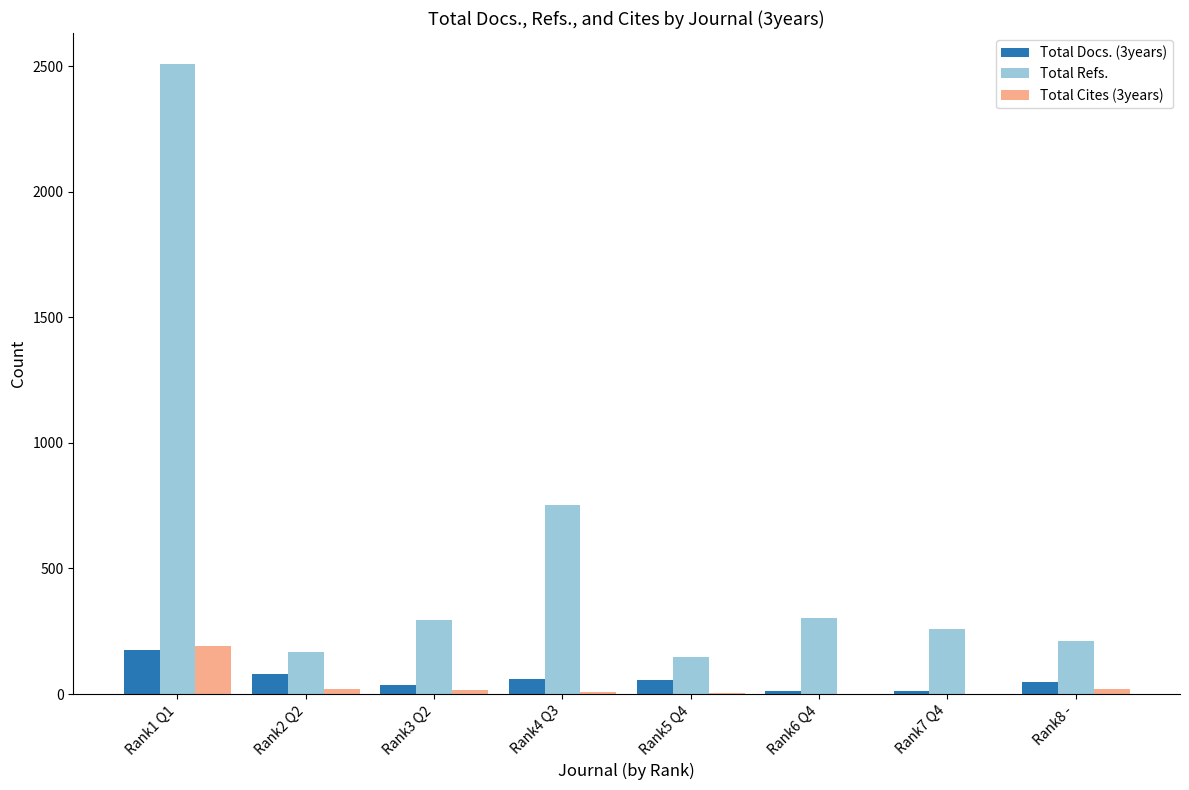

The value of Total Refs. at Rank7 Q4 is 434. True or false?

False